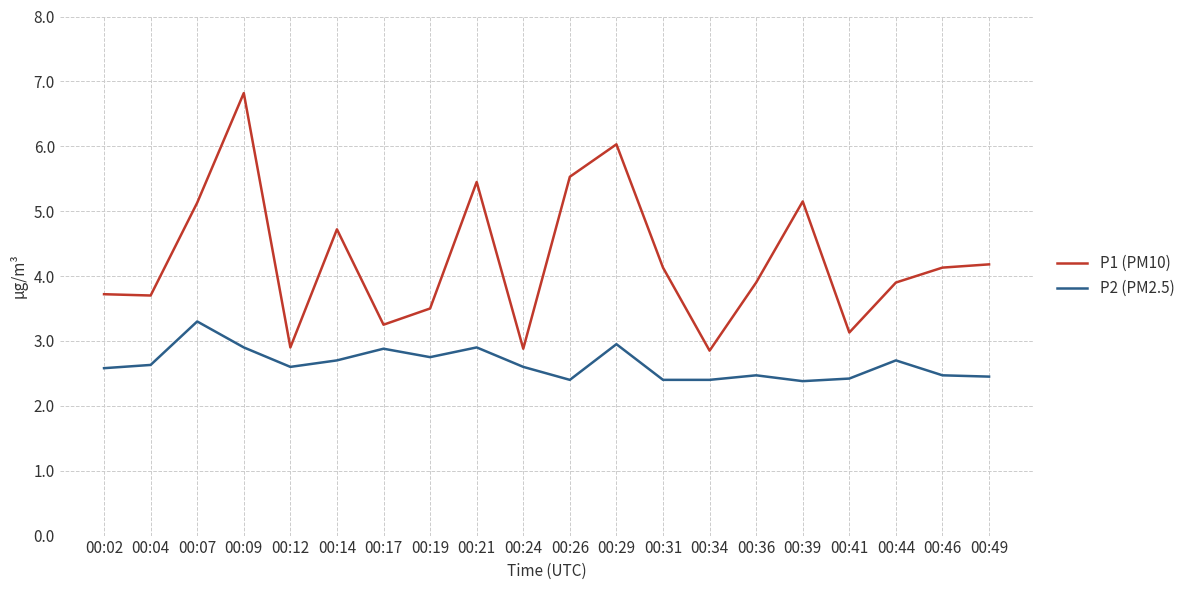

What is the difference between the maximum and minimum values in the P1 (PM10) series?

4.0